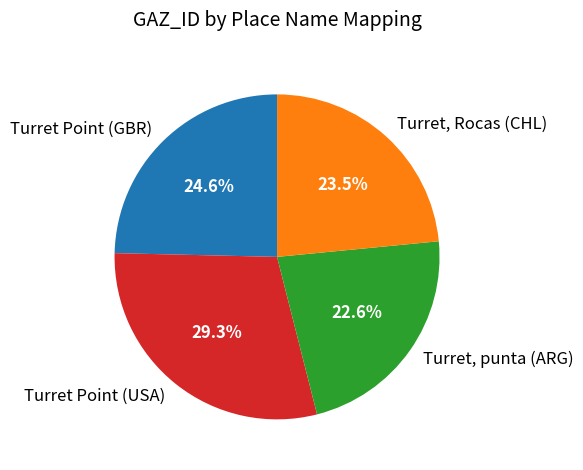

Rank the categories by value from highest to lowest.

Turret Point (USA), Turret Point (GBR), Turret, Rocas (CHL), Turret, punta (ARG)